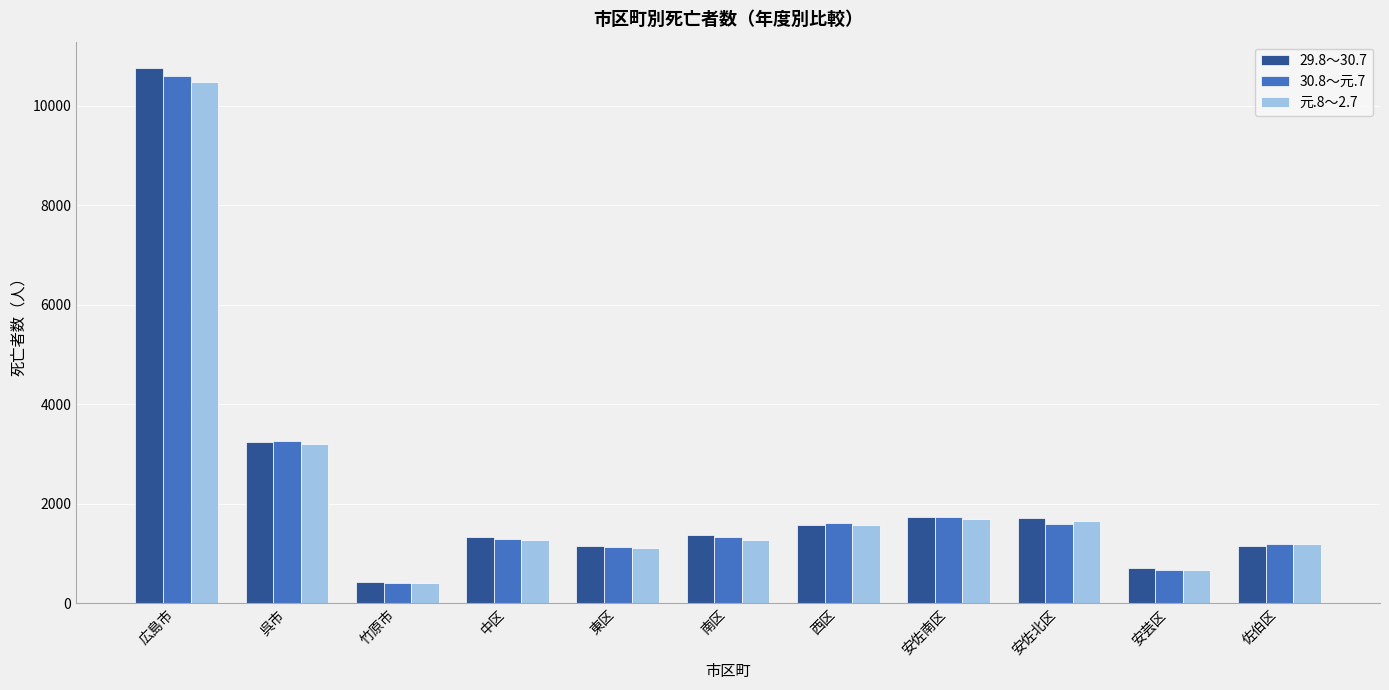

What is the total value across all series at 広島市?

31817